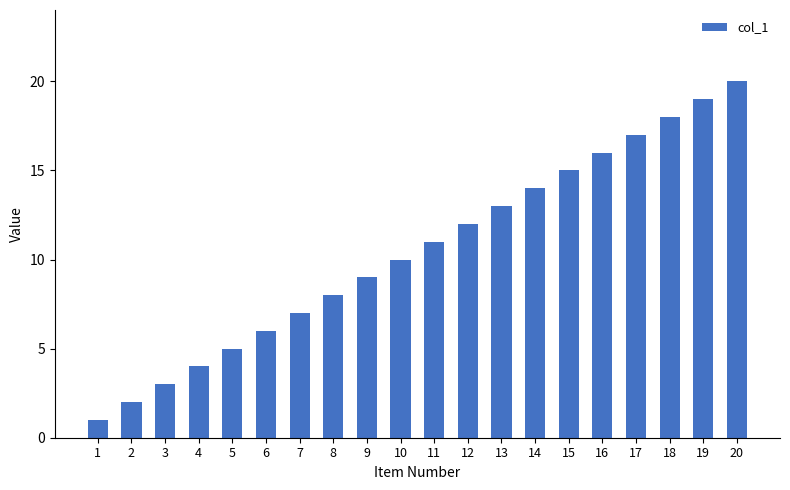

Reading right to left, list all the values displayed in this chart.

20=20	19=19	18=18	17=17	16=16	15=15	14=14	13=13	12=12	11=11	10=10	9=9	8=8	7=7	6=6	5=5	4=4	3=3	2=2	1=1